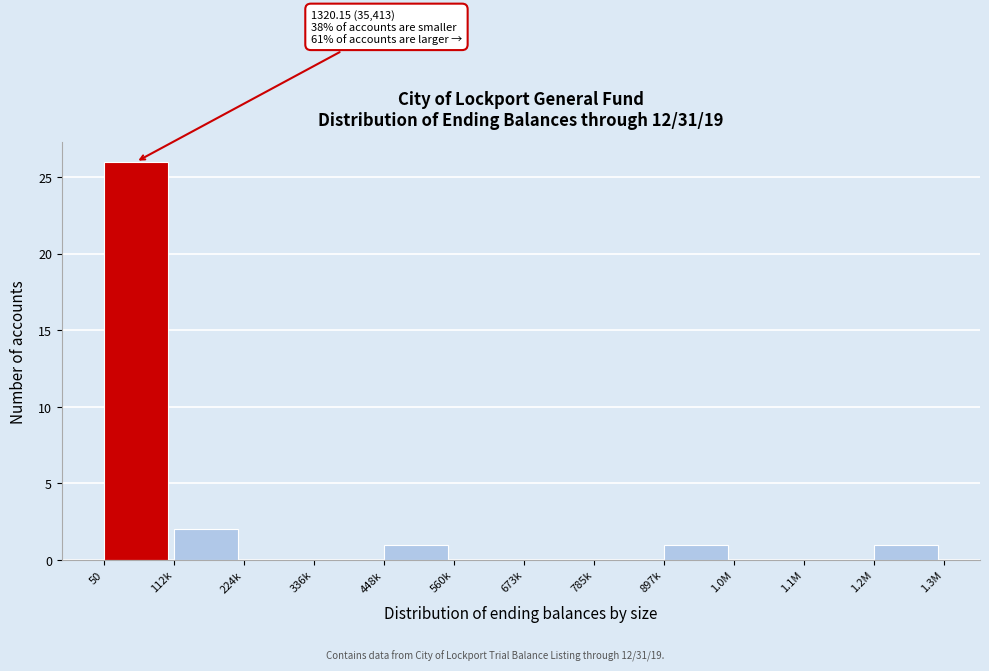

Reading right to left, list all the values displayed in this chart.

1.2M=1	1.1M=0	1.0M=0	897k=1	785k=0	673k=0	560k=0	448k=1	336k=0	224k=0	112k=2	50=26